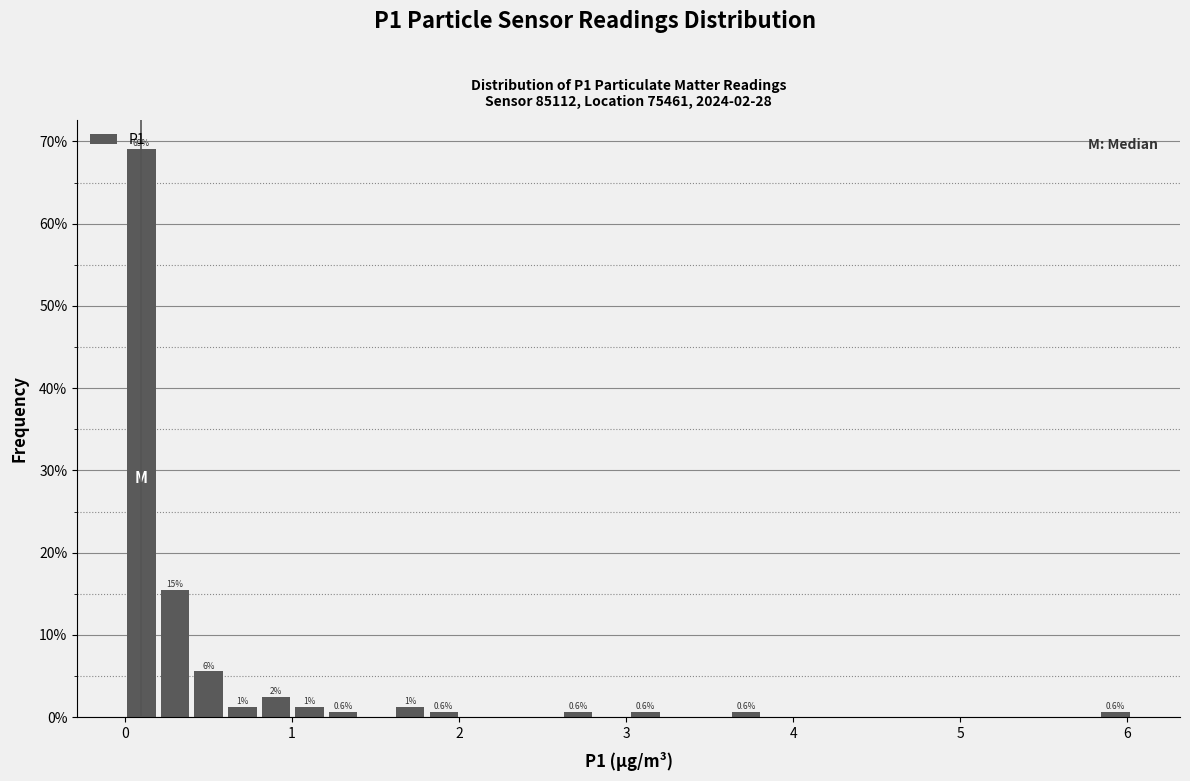

Around what value on the x-axis is the tallest bar? Give the approximate position of its centre, as read against the axis.

0.1